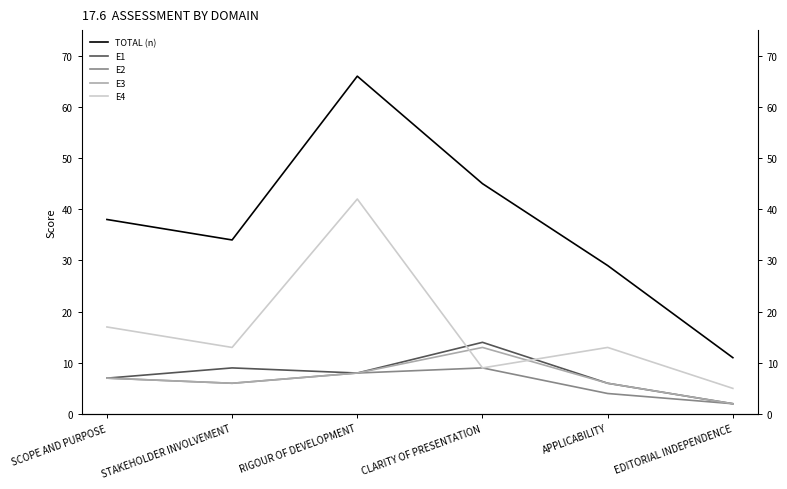

What position from the right is SCOPE AND PURPOSE?

6